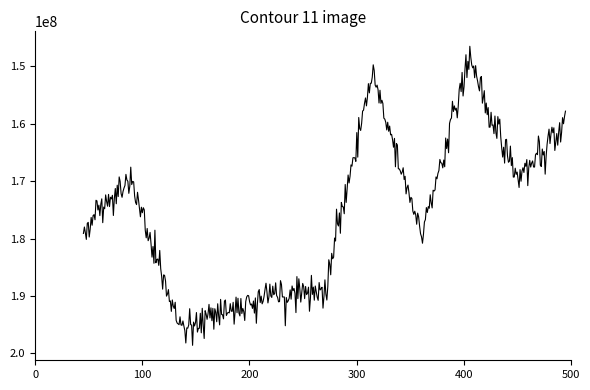

What is the minimum value shown in the chart?

146493636.3